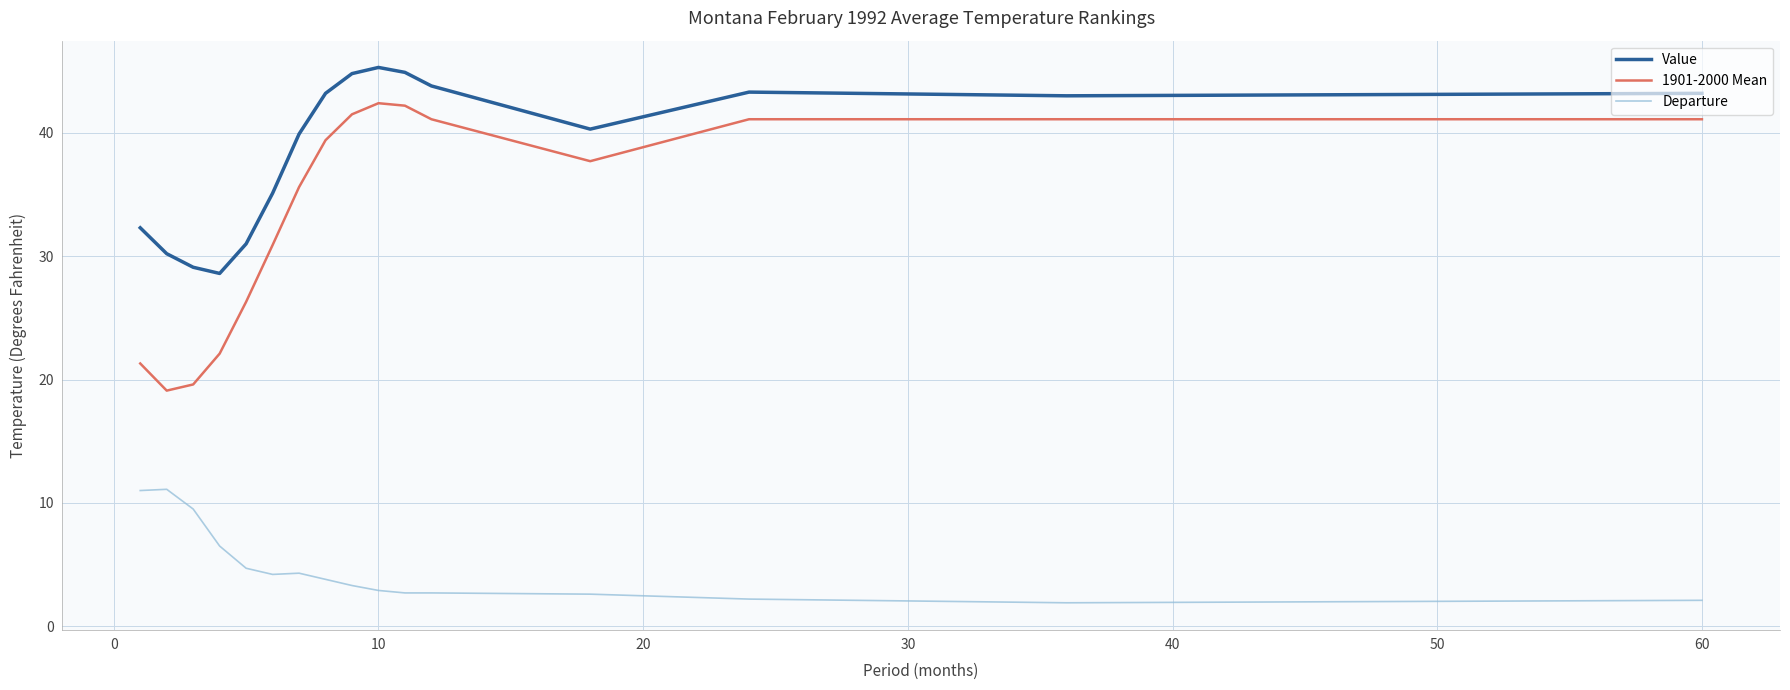

Rank the series by their maximum value, from highest to lowest.

Value, 1901-2000 Mean, Departure